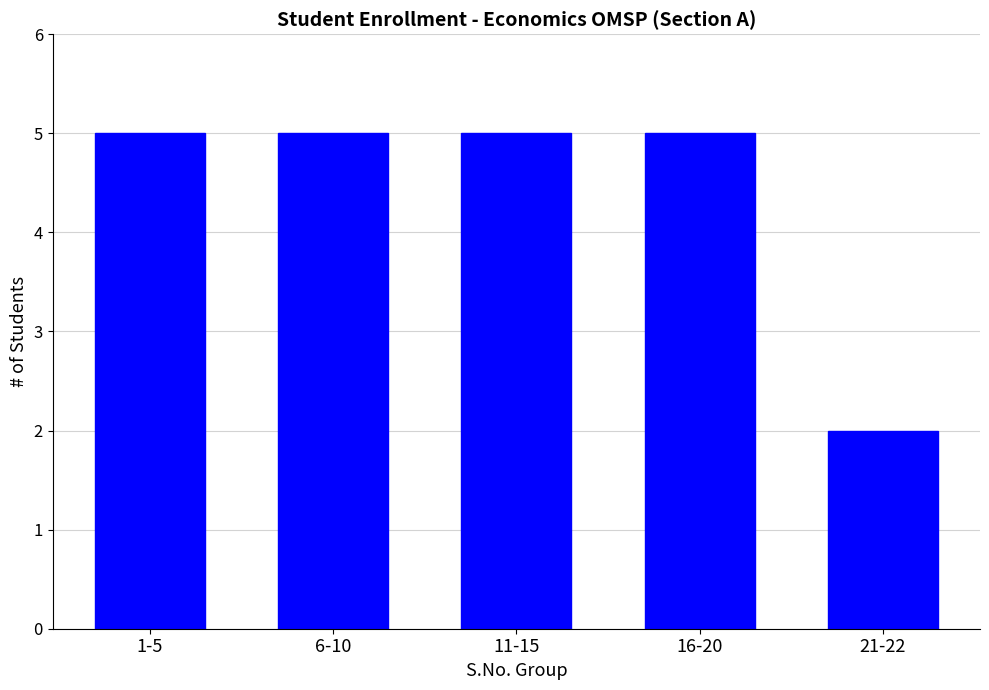

What is the label of the 2nd bar from the left?

6-10